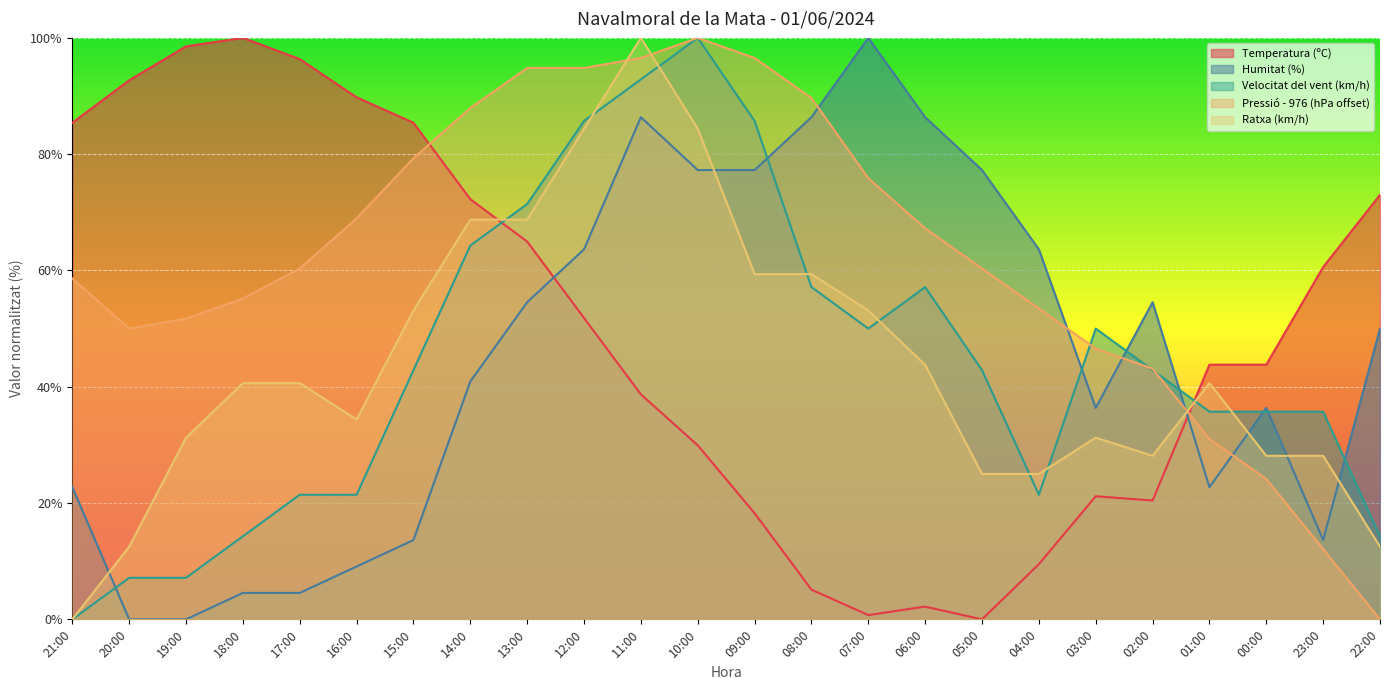

What is the difference between the maximum and minimum values in the Pressió (hPa) series?

100.0